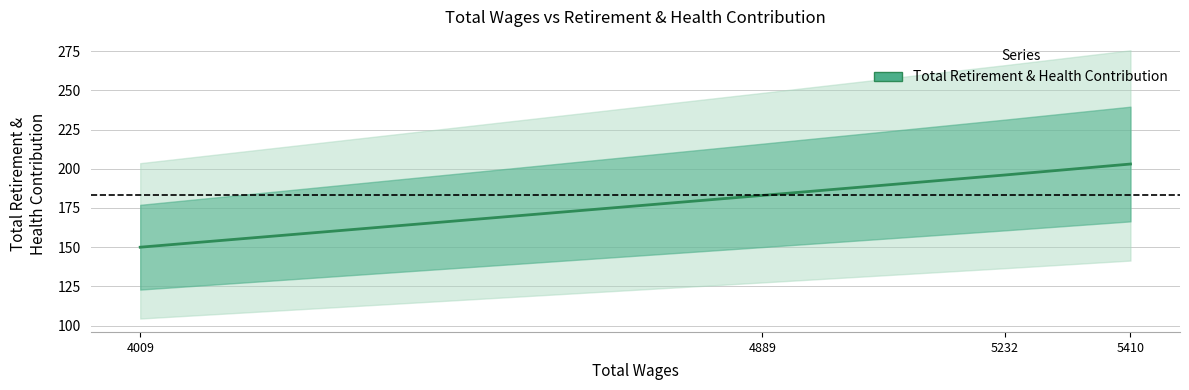

What is the sum of all values?

732